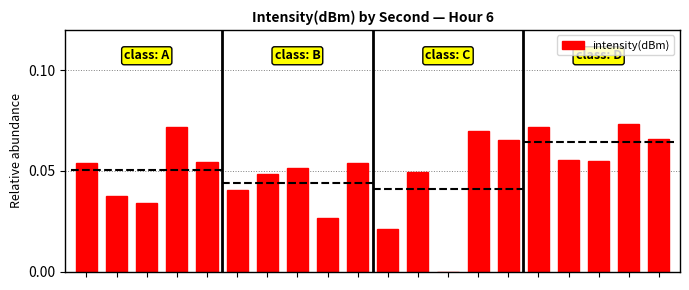

At which category does the chart reach its minimum across all series?

12